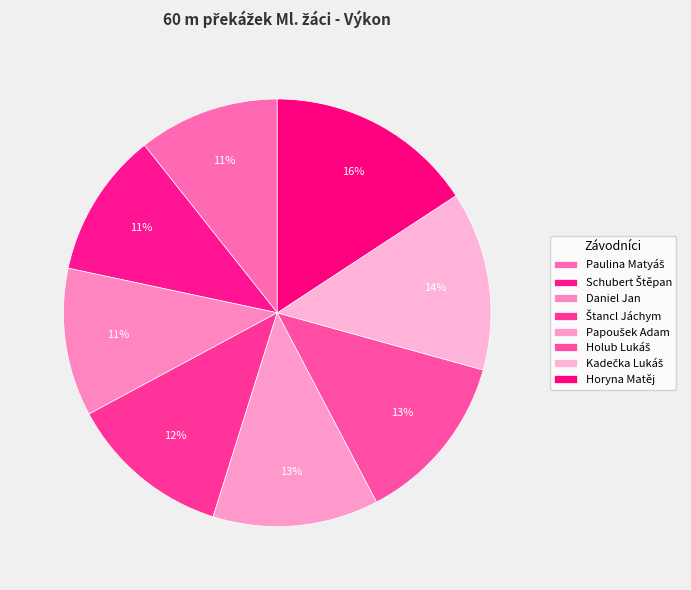

How many segments does this pie chart have?

8